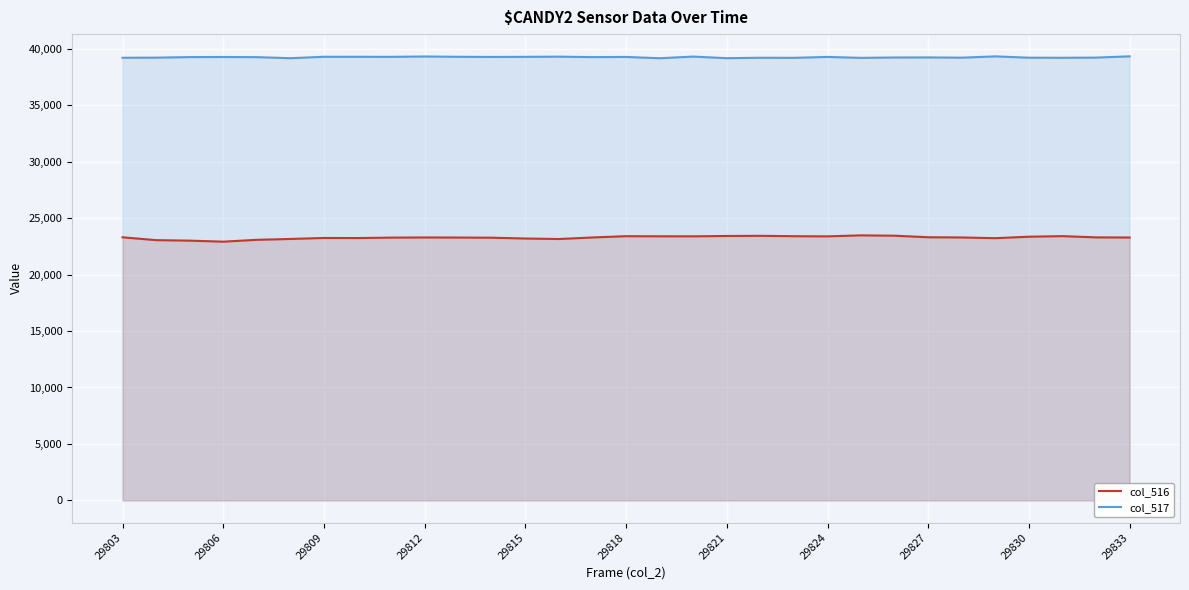

True or false: col_516 and col_517 intersect in this chart.

False